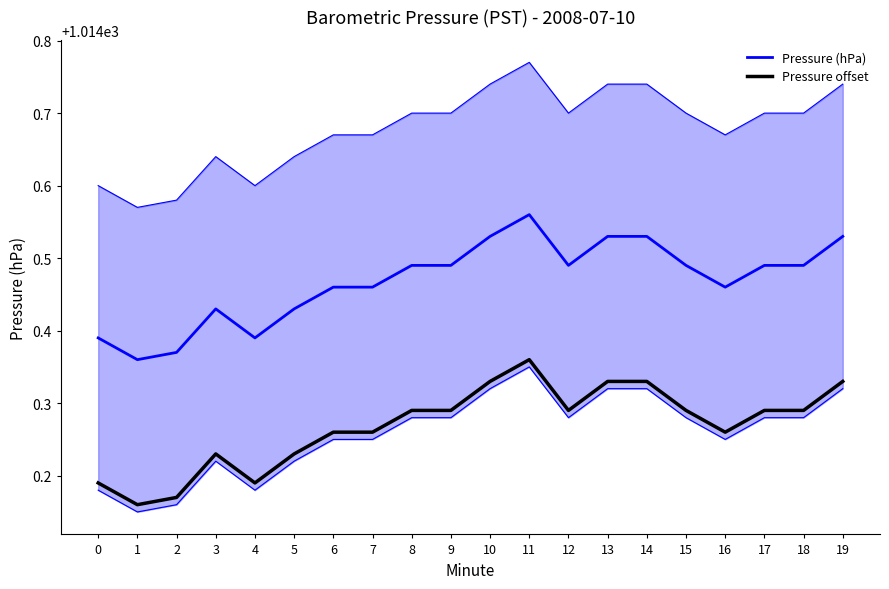

Is it true that Pressure (hPa) equals 1014.5 at 18?

True